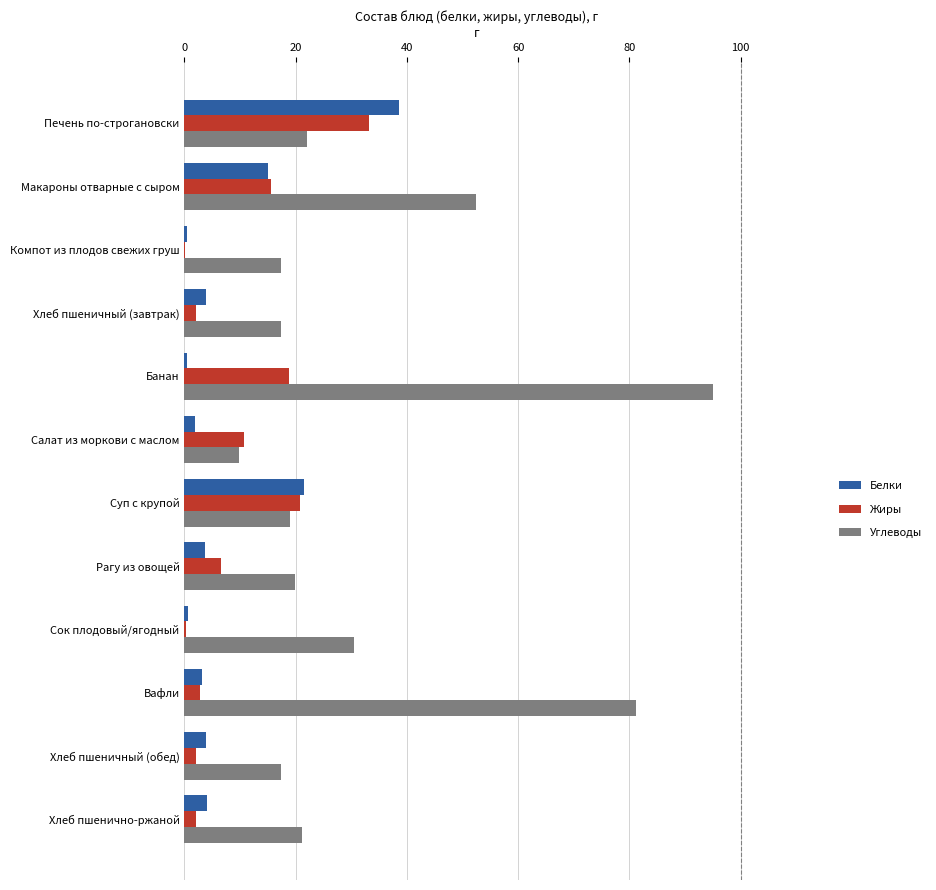

What value does the Жиры series have at Макароны отварные с сыром?

15.5